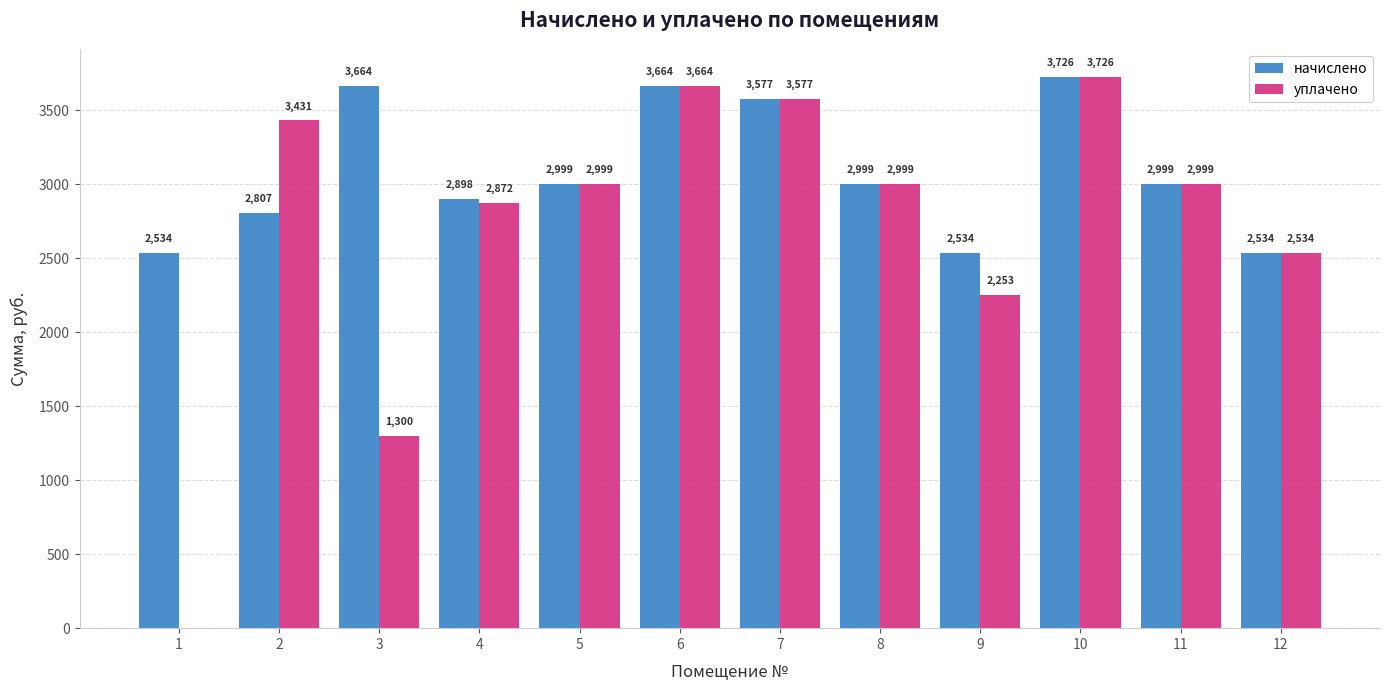

The value of начислено at 1 is 2533.7. True or false?

True